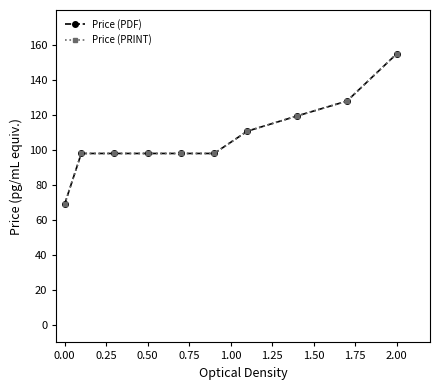

Is this an area chart (filled region under the line)?

No